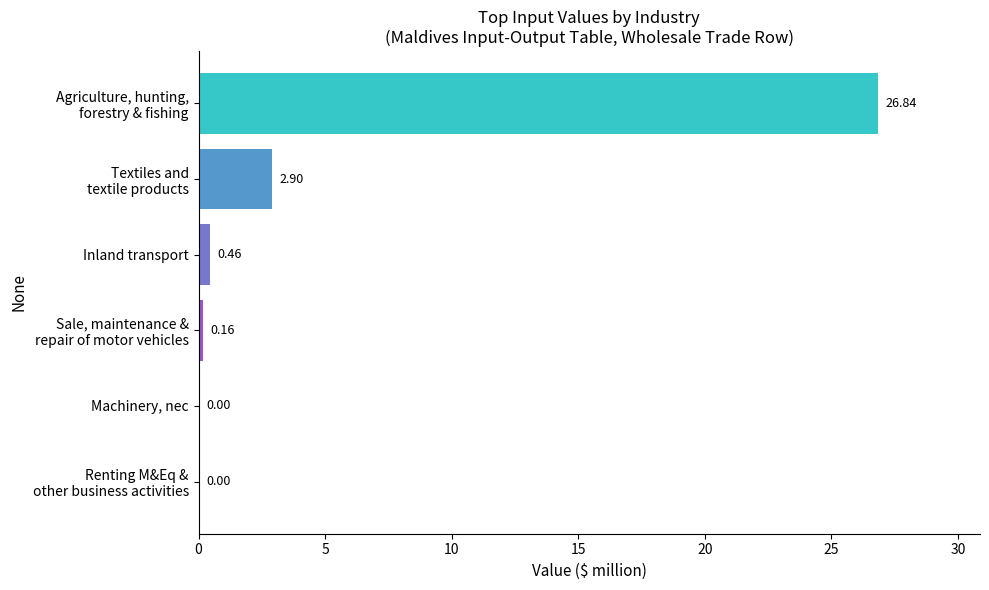

What is the maximum value shown in the chart?

26.8